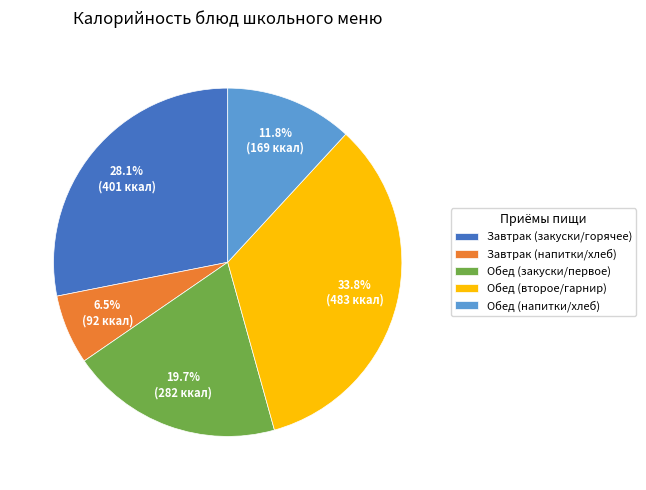

Between Завтрак (закуски/горячее) and Обед (второе/гарнир), which is larger?

Обед (второе/гарнир)